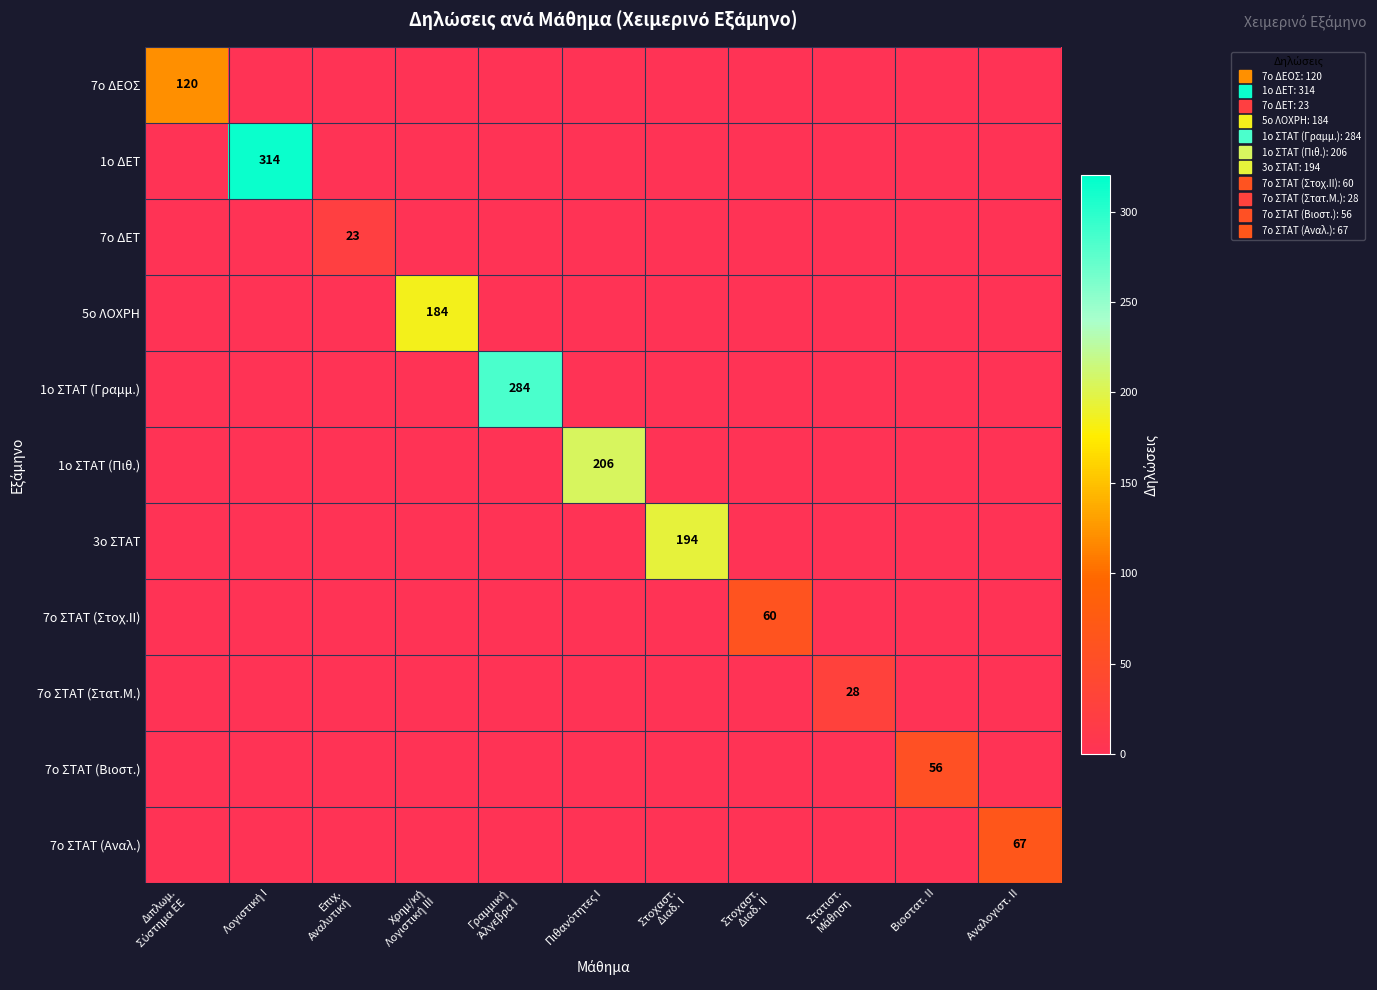

How many values in 7ο ΣΤΑΤ (Στοχ.ΙΙ) are above zero?

1